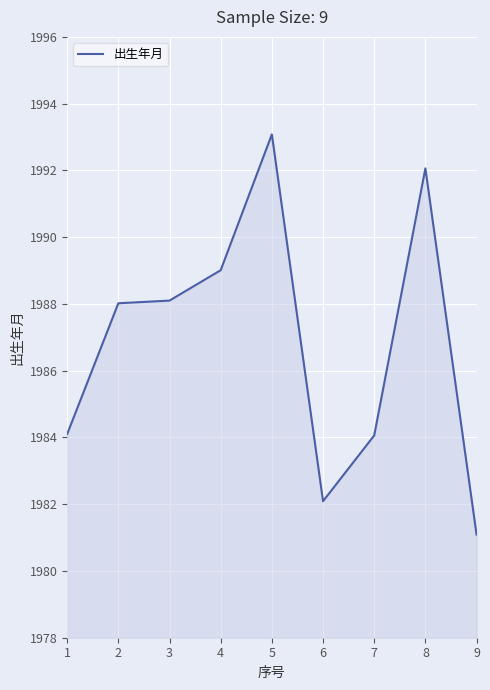

Is it true that the value at 3 is 1375.5?

False